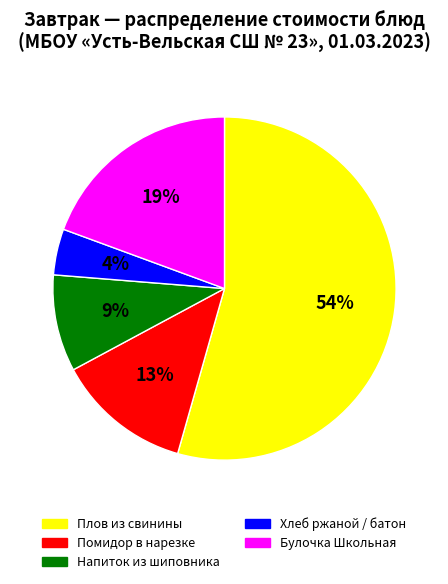

Combined, do Помидор в нарезке and Хлеб ржаной / батон account for over 50%?

No